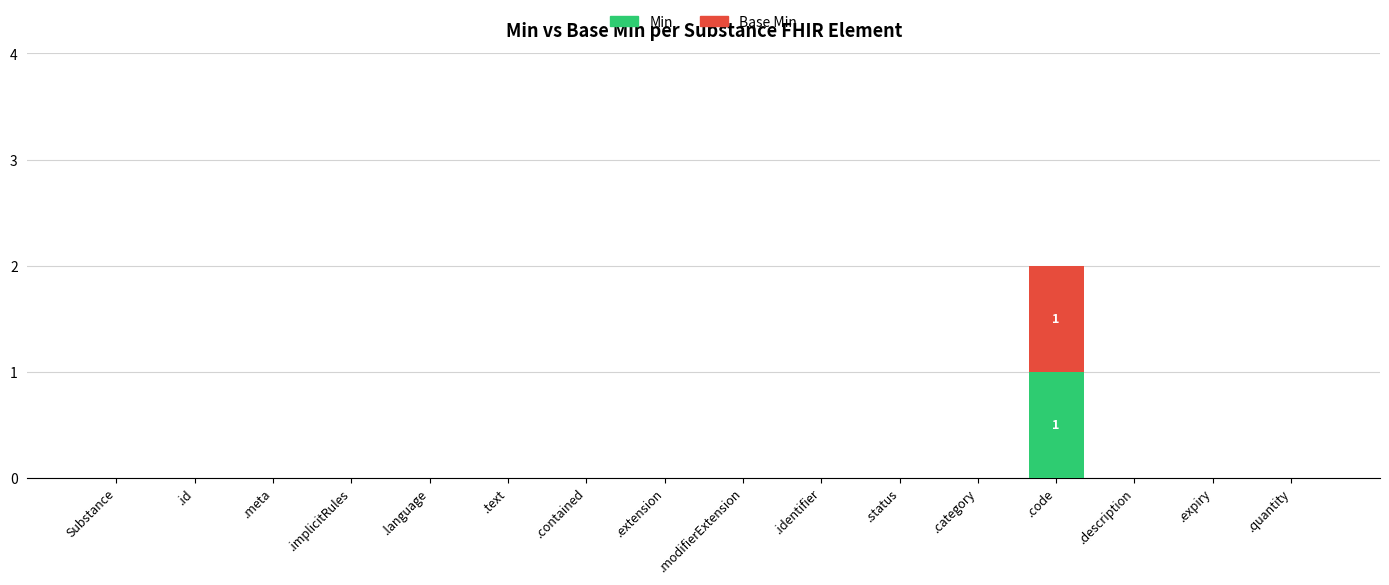

Which category has the highest value in the Min series?

.code